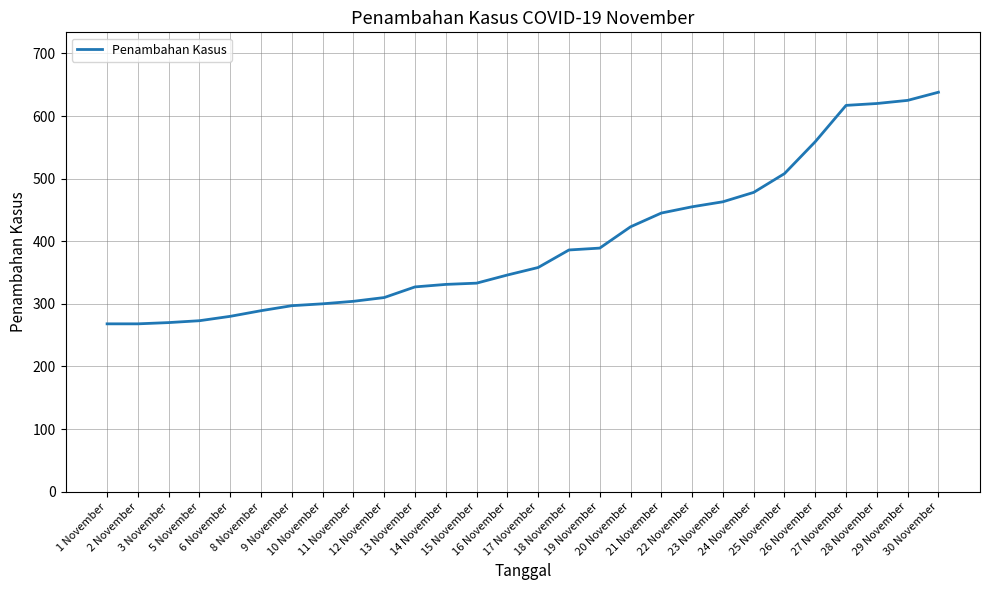

Where is the data nearest to the value 453?

22 November